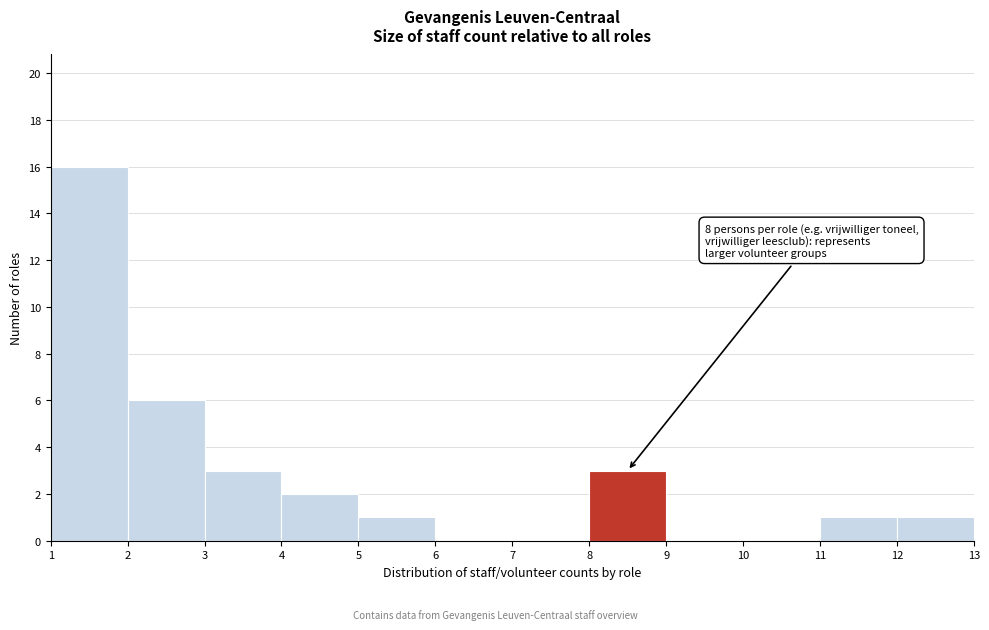

Over which range of the x-axis is the bar tallest?

1 to 2